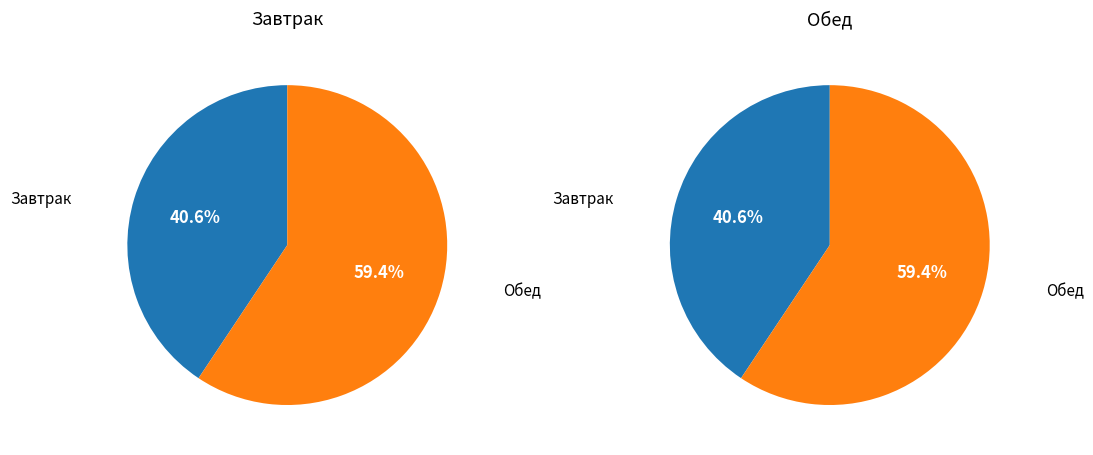

What is the ratio of the value at Обед to the value at Завтрак?

1.5